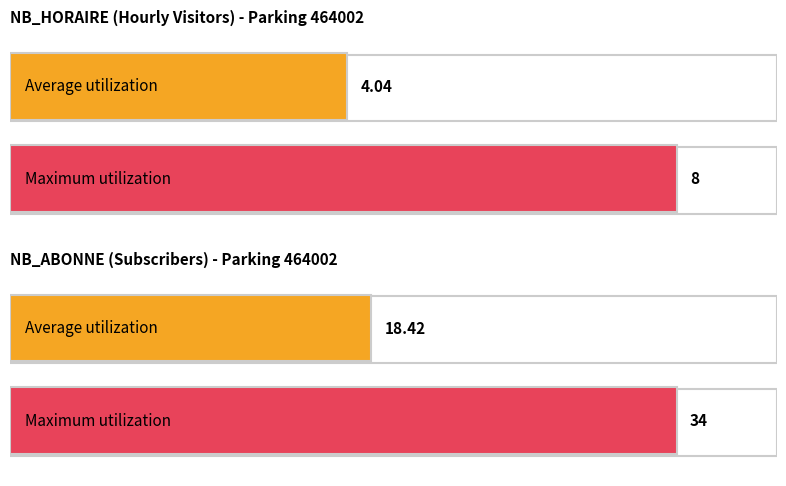

Rank the series by their average value, from lowest to highest.

NB_HORAIRE, NB_ABONNE